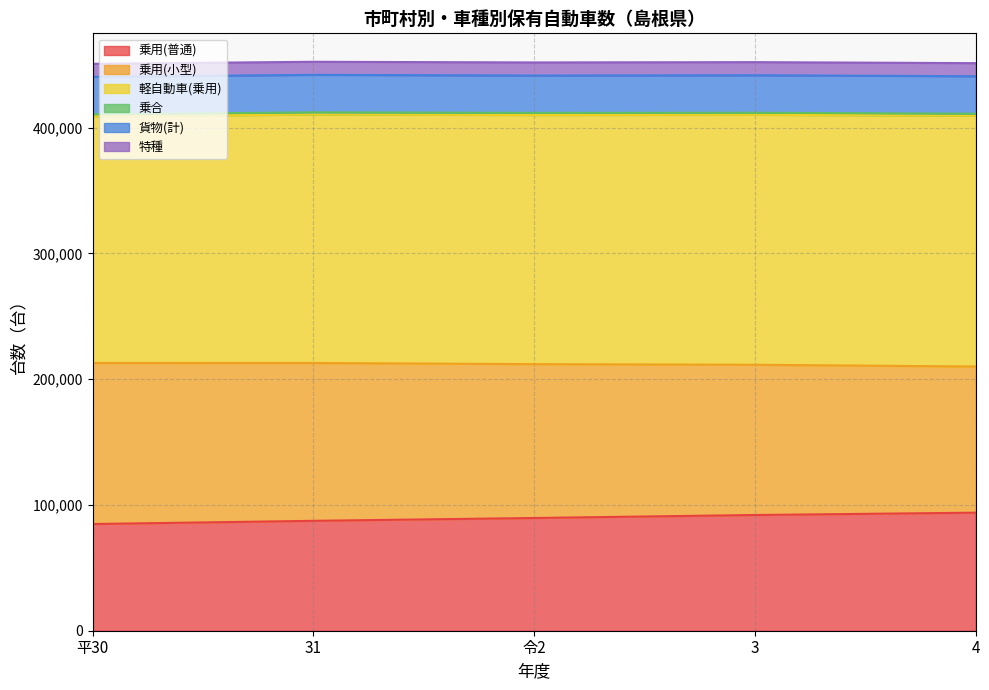

Does the chart display data point markers on the line(s)?

No